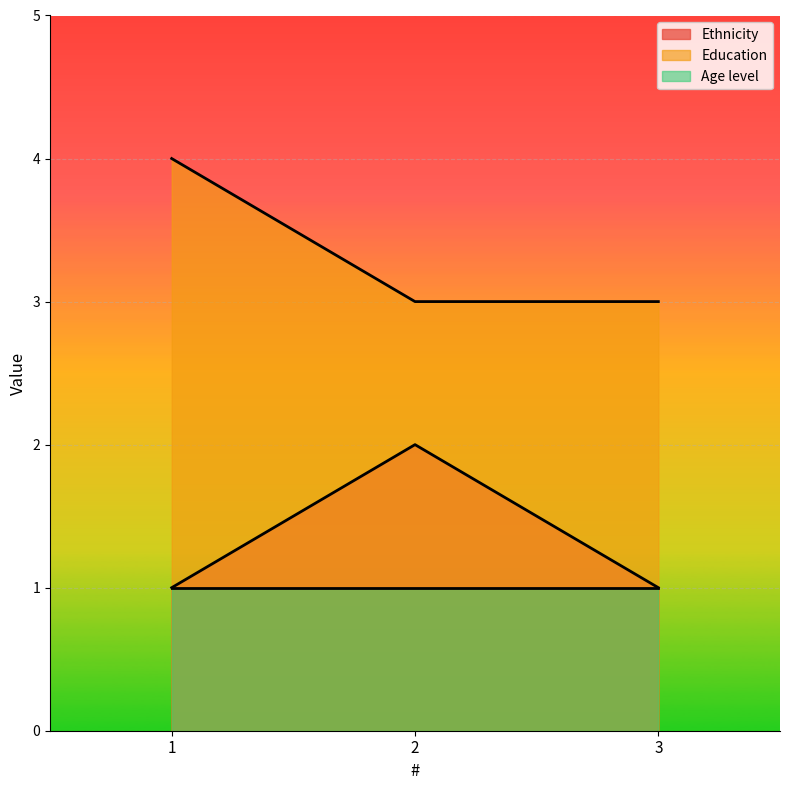

What is the difference between the highest and lowest values at 3?

2